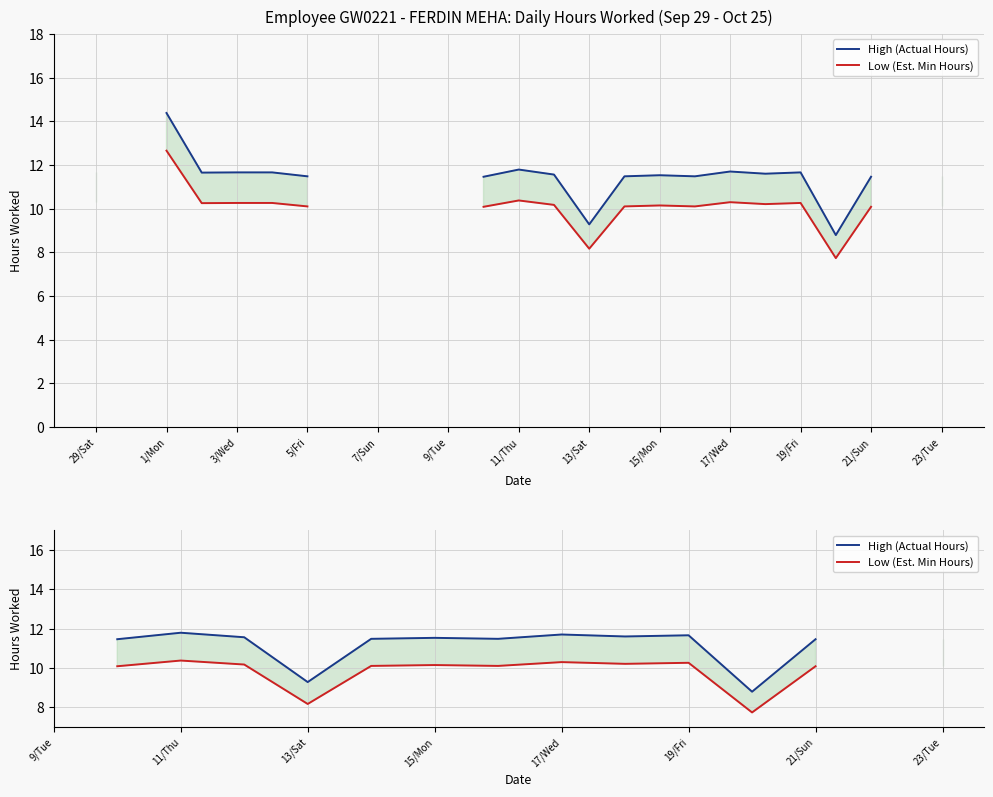

Is it true that High (Actual Hours) equals 6.0 at 11/Thu?

False